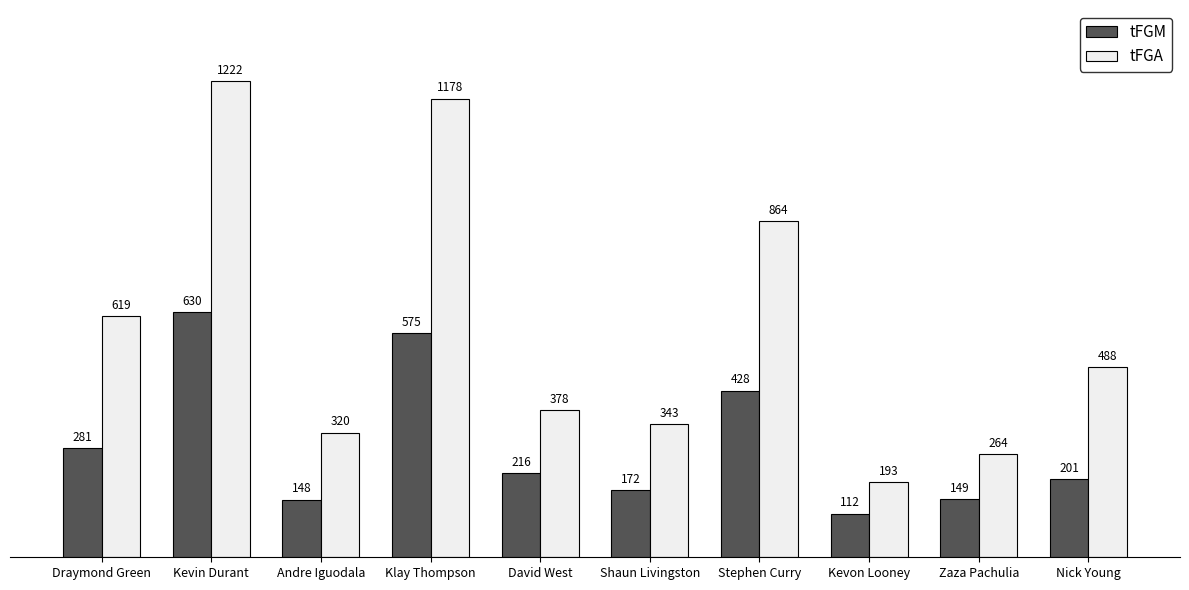

Reading left to right, what are all the values shown in this chart?

tFGM: Draymond Green=281	Kevin Durant=630	Andre Iguodala=148	Klay Thompson=575	David West=216	Shaun Livingston=172	Stephen Curry=428	Kevon Looney=112	Zaza Pachulia=149	Nick Young=201
tFGA: Draymond Green=619	Kevin Durant=1222	Andre Iguodala=320	Klay Thompson=1178	David West=378	Shaun Livingston=343	Stephen Curry=864	Kevon Looney=193	Zaza Pachulia=264	Nick Young=488